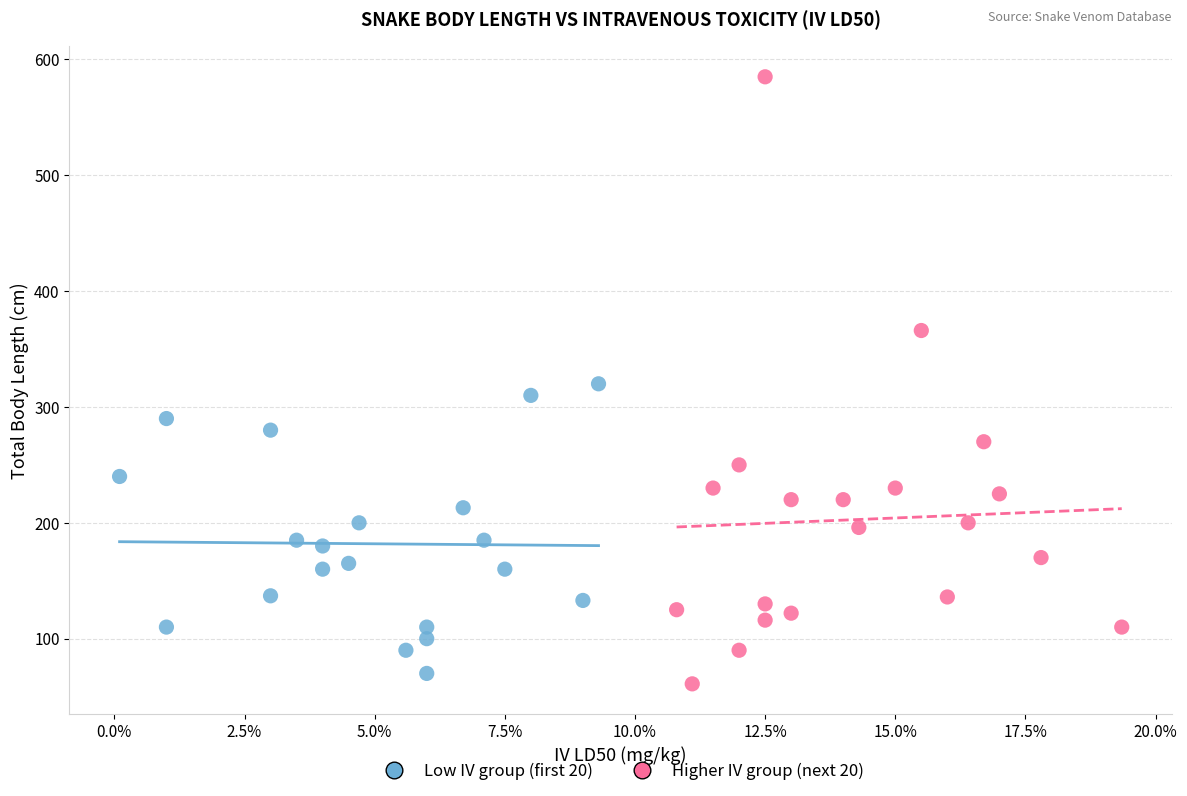

What are all the series names shown in the legend?

Low IV group (first 20), Higher IV group (next 20)